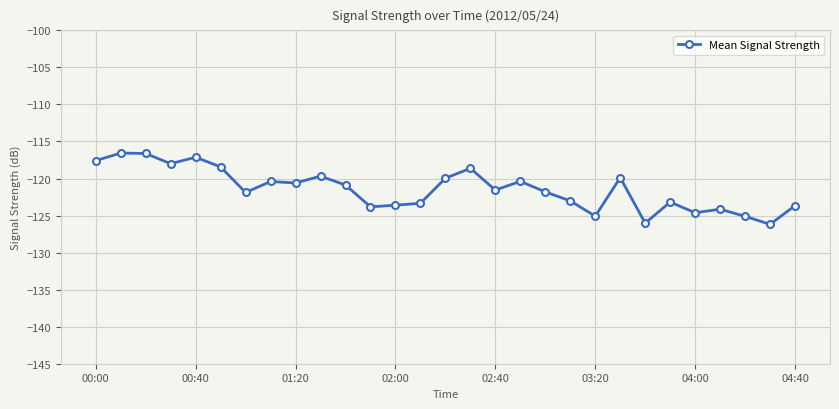

How many categories are shown in the chart?

29